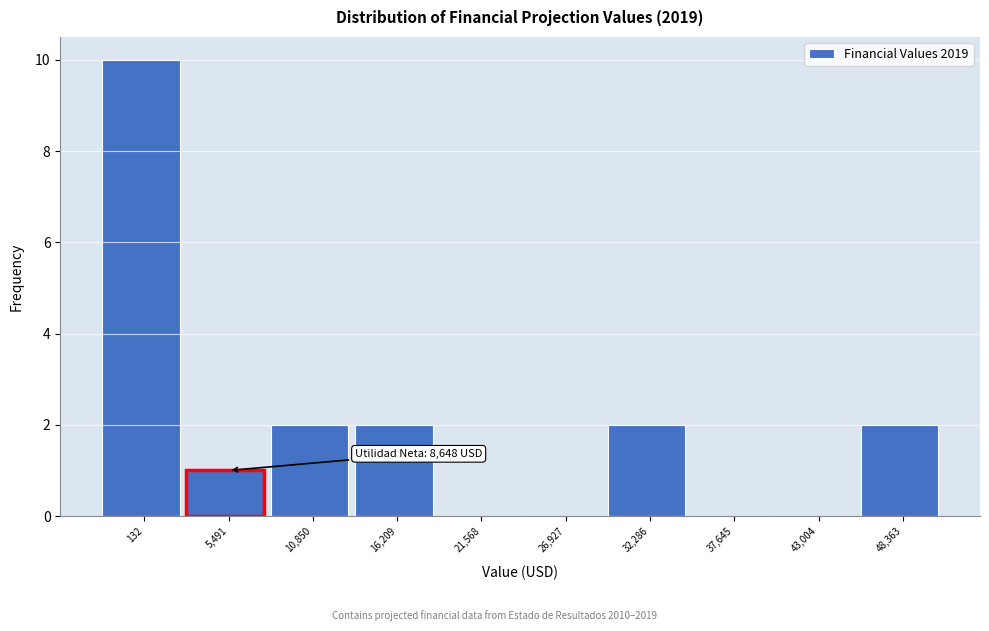

Reading right to left, transcribe all the data shown in this chart.

48,363=2	43,004=0	37,645=0	32,286=2	26,927=0	21,568=0	16,209=2	10,850=2	5,491=1	132=10